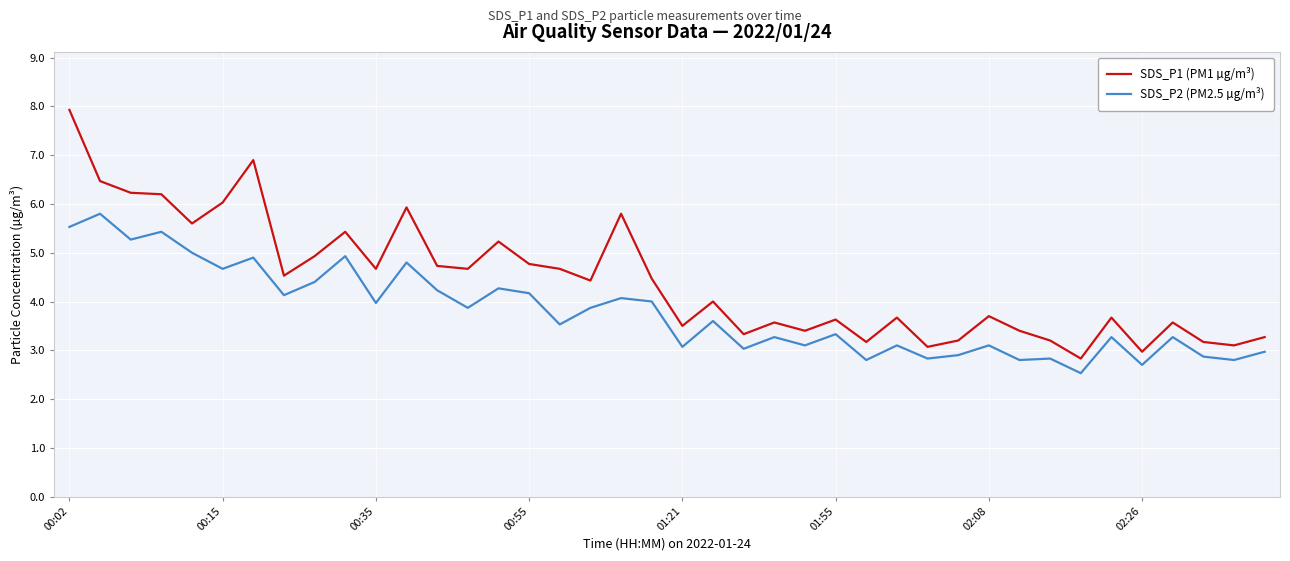

What is the average value of the SDS_P1 (PM1 µg/m³) series?

4.4